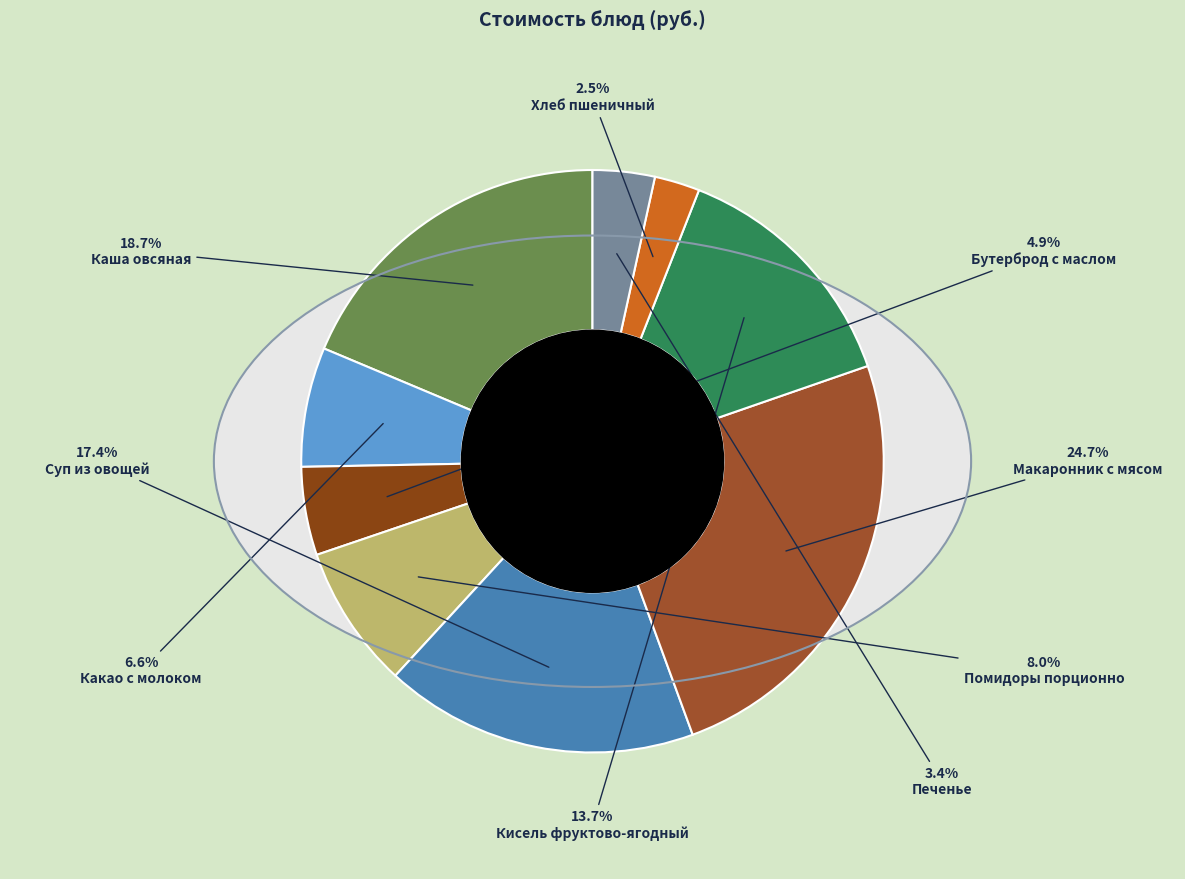

Which has a higher value, Кисель фруктово-ягодный or Макаронник с мясом?

Макаронник с мясом